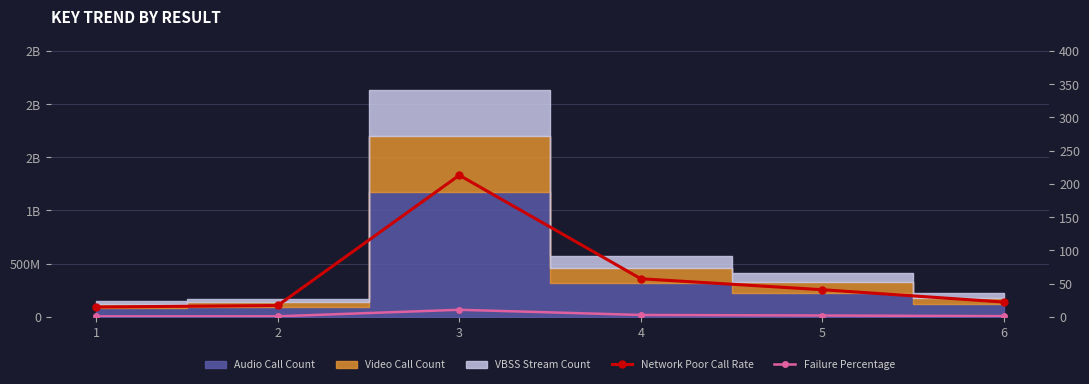

What is the highest value of the Network Poor Call Rate series?

213.0